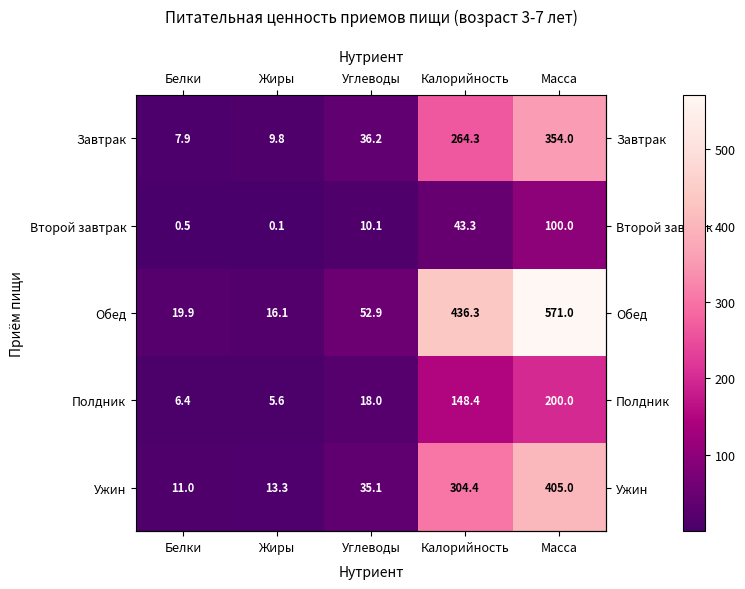

Which series has the largest total across all categories?

Обед